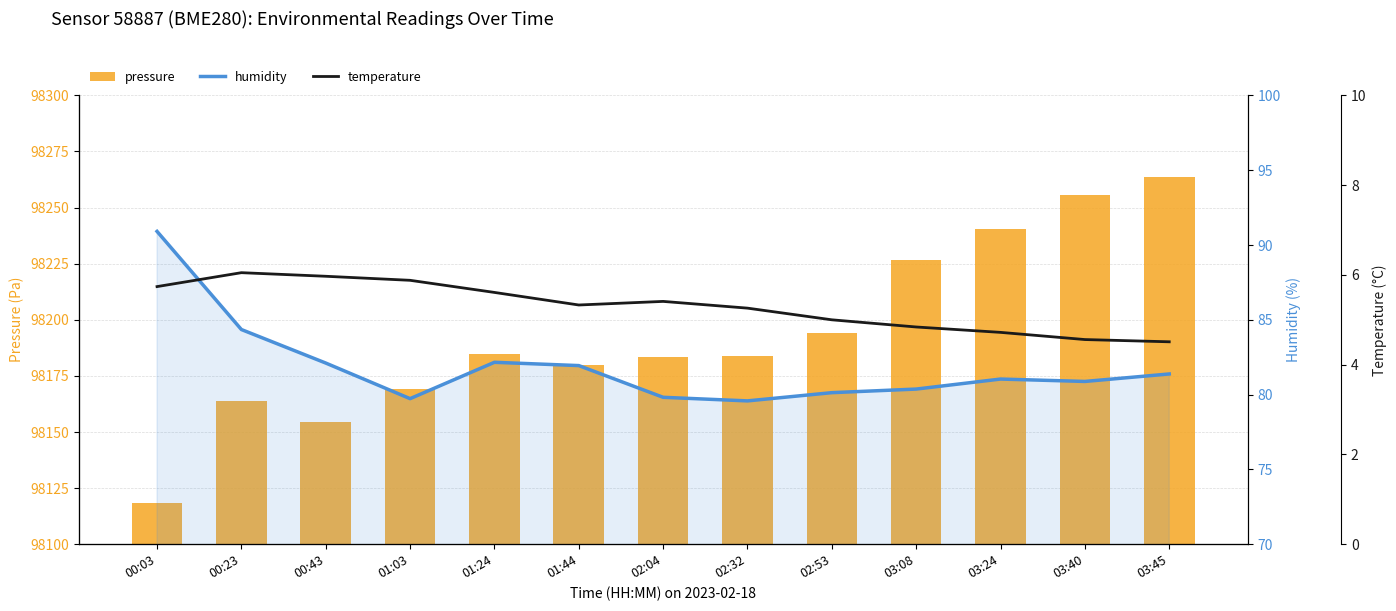

Rank the series by their maximum value, from lowest to highest.

temperature, humidity, pressure